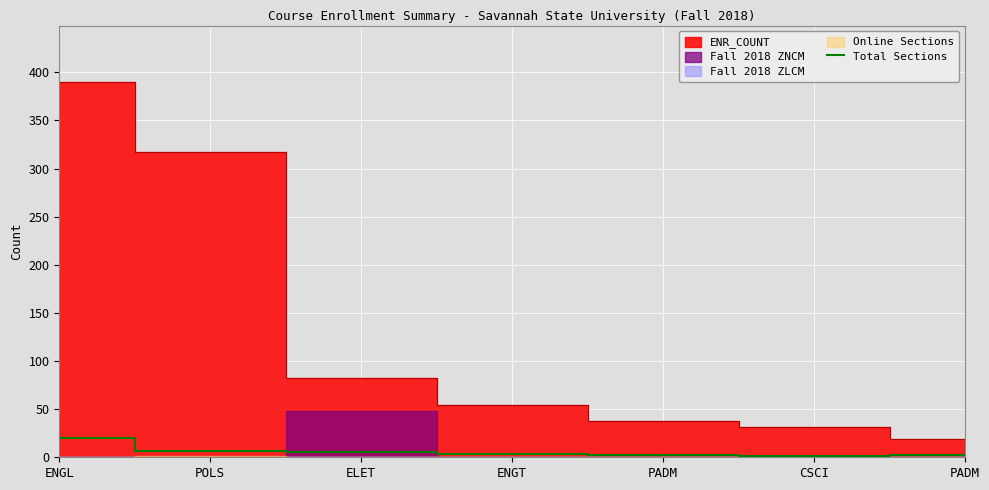

Which label corresponds to the smallest value in the chart?

CSCI